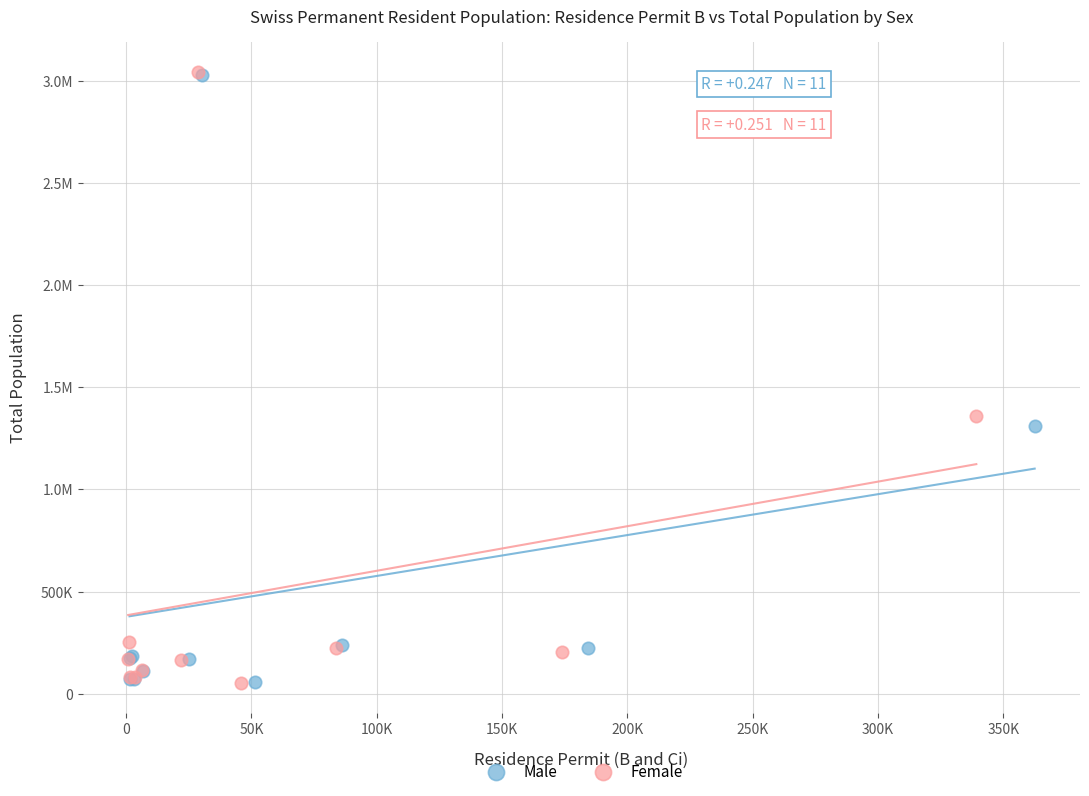

What are all the series names shown in the legend?

Male, Female